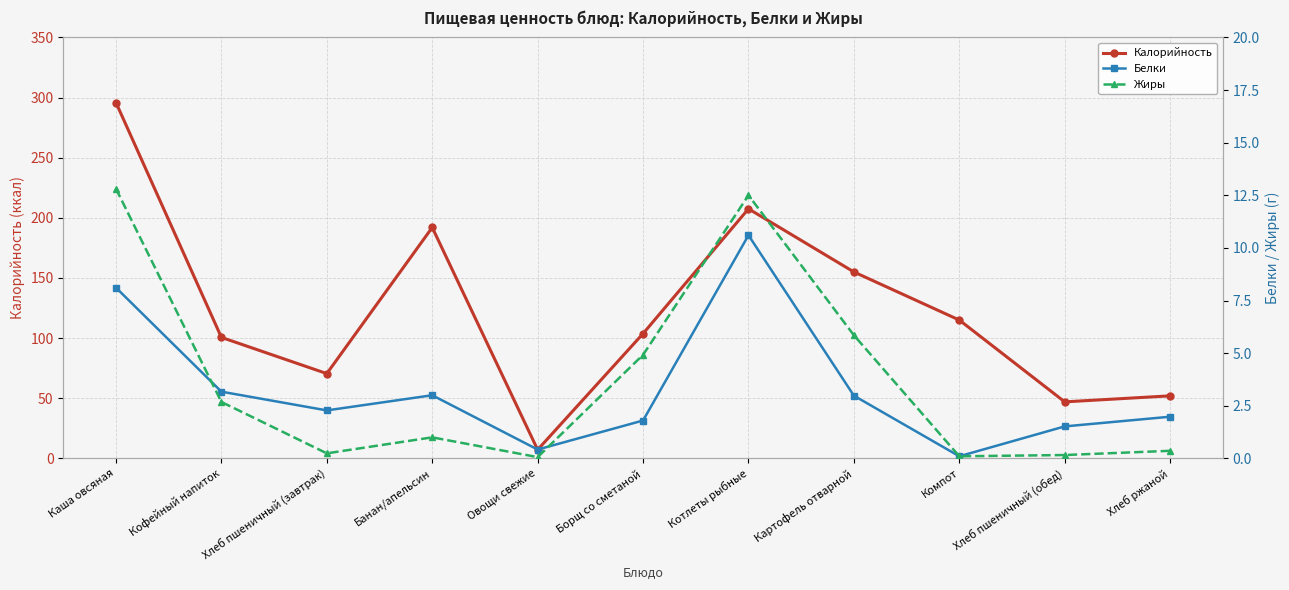

How many interior local valleys does the Калорийность series have?

3